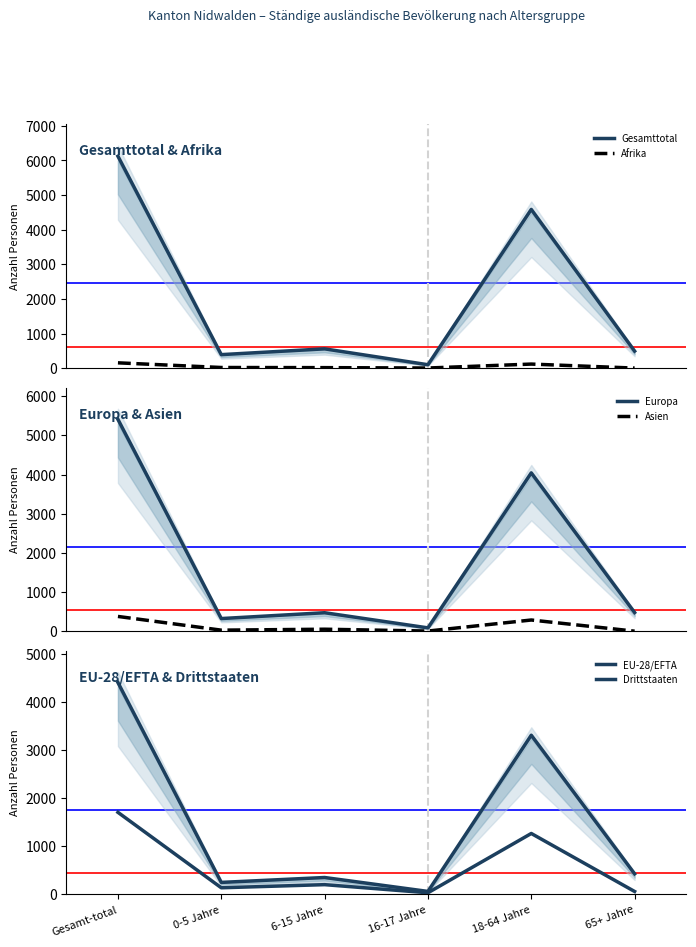

True or false: Asien has a value of 9 at 16-17 Jahre.

False